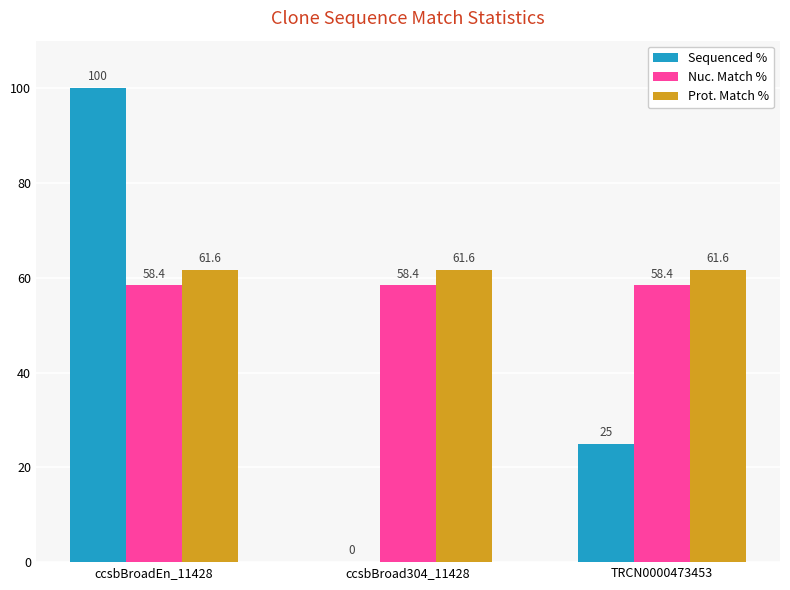

True or false: Nuc. Match % has a value of 84.0 at ccsbBroad304_11428.

False